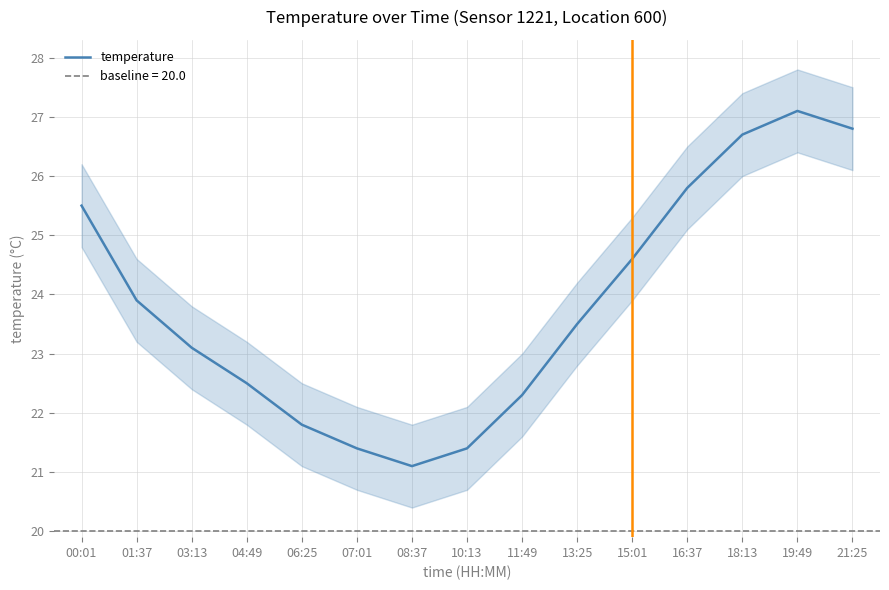

Reading left to right, extract all data points from this chart.

25.5	23.9	23.1	22.5	21.8	21.4	21.1	21.4	22.3	23.5	24.6	25.8	26.7	27.1	26.8